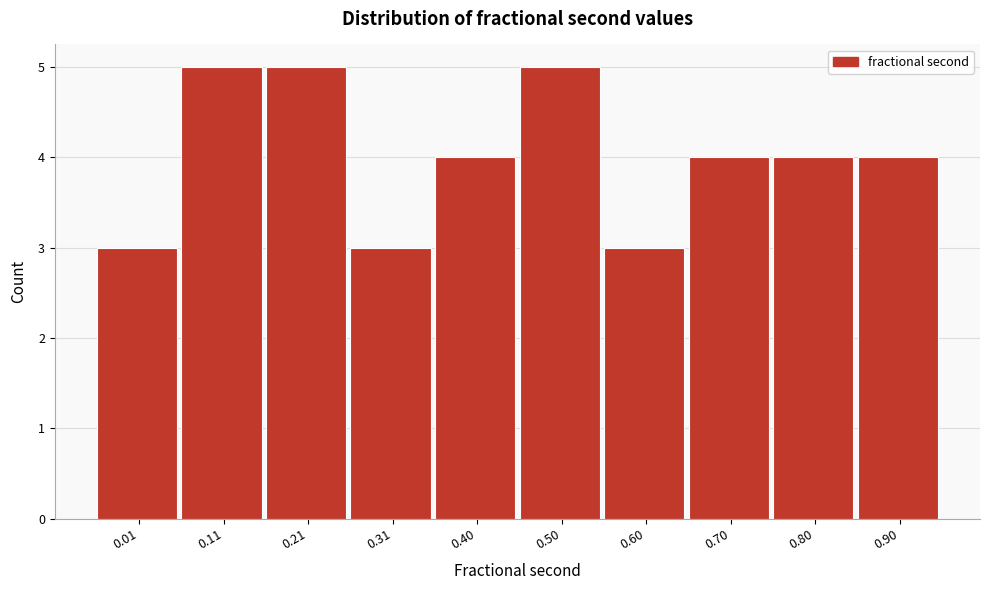

Reading right to left, what are all the values shown in this chart?

4	4	4	3	5	4	3	5	5	3